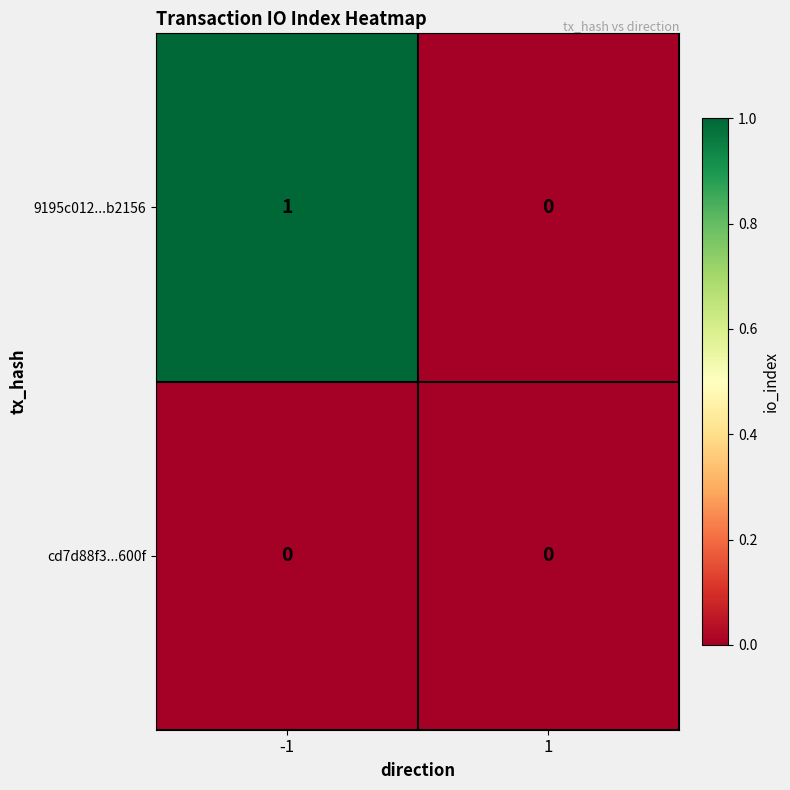

Which category has the highest value across all series?

-1